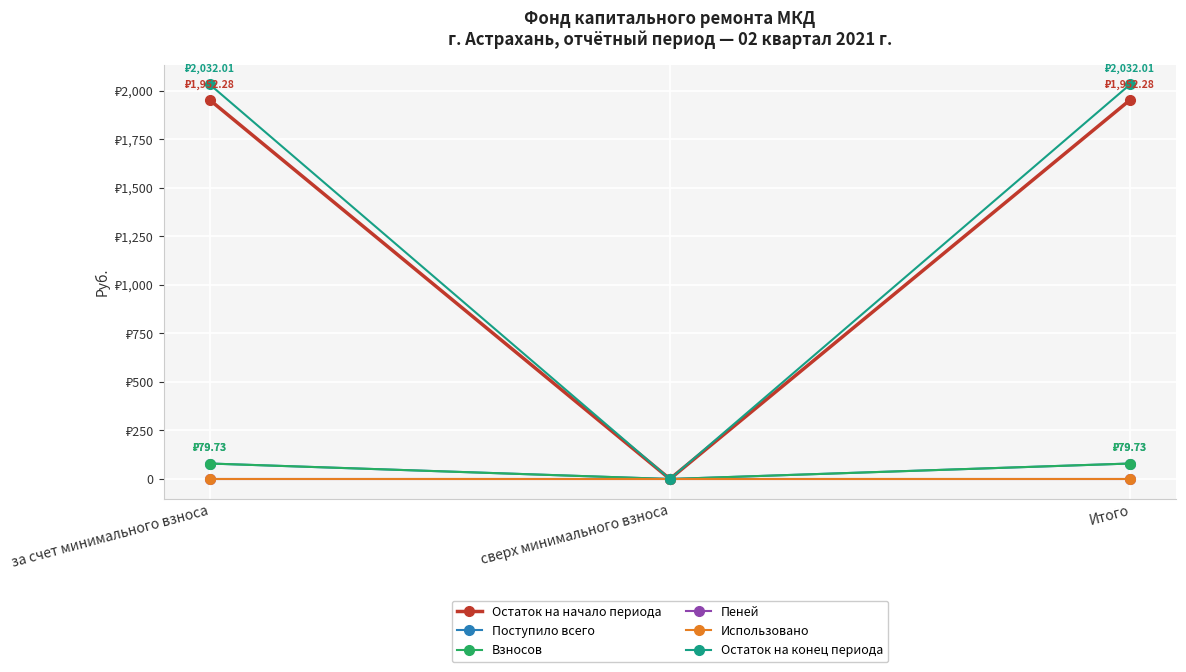

Is this an area chart (filled region under the line)?

No